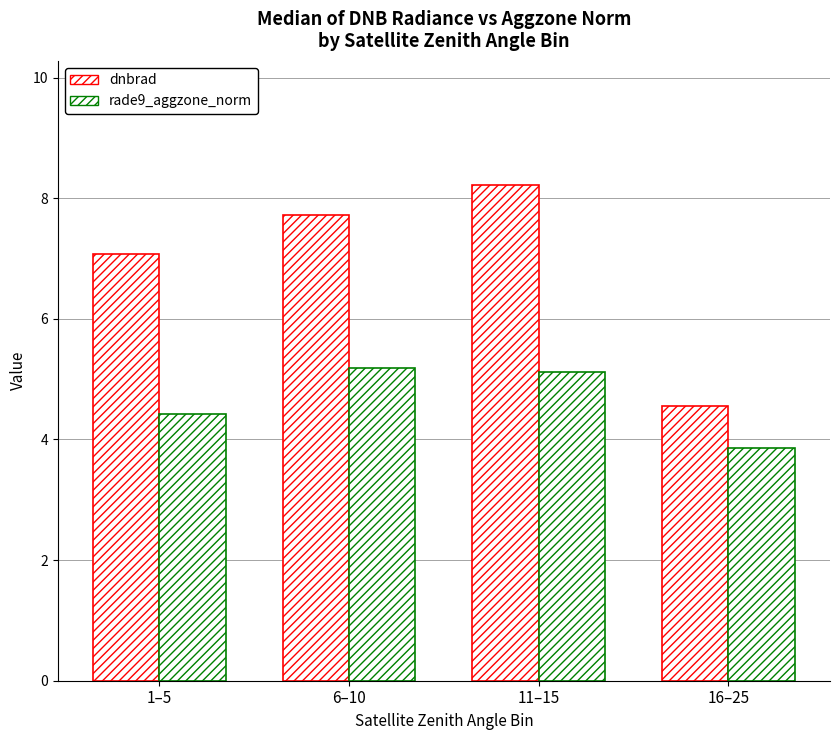

What is the label of the 1st bar from the right?

16–25